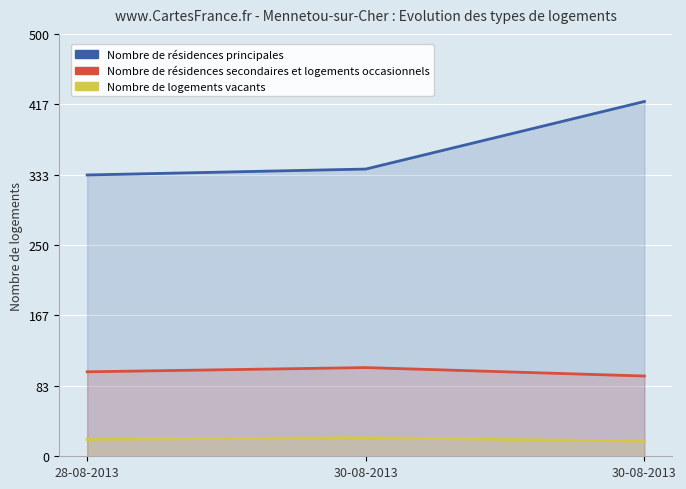

What is the difference between the maximum and minimum values in the Nombre de logements vacants series?

4